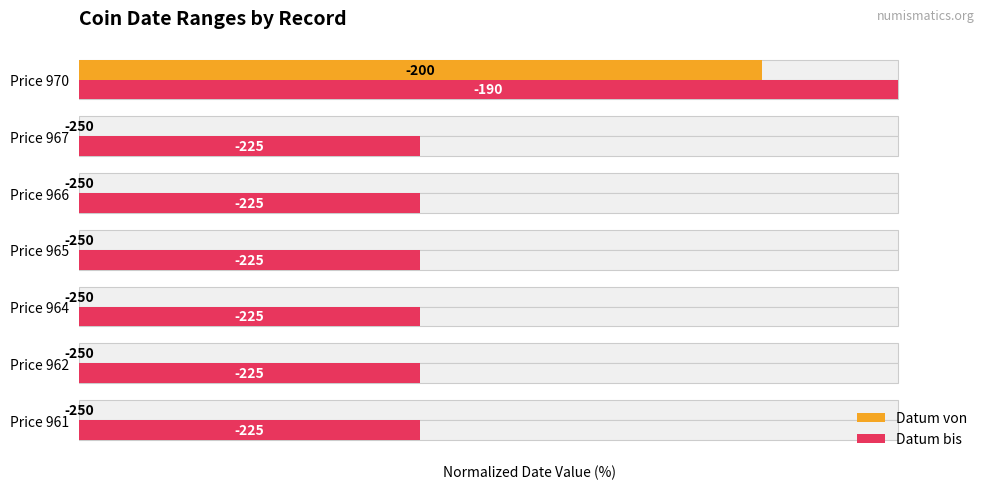

What is the spread (max minus min) of values at Price 966?

41.7